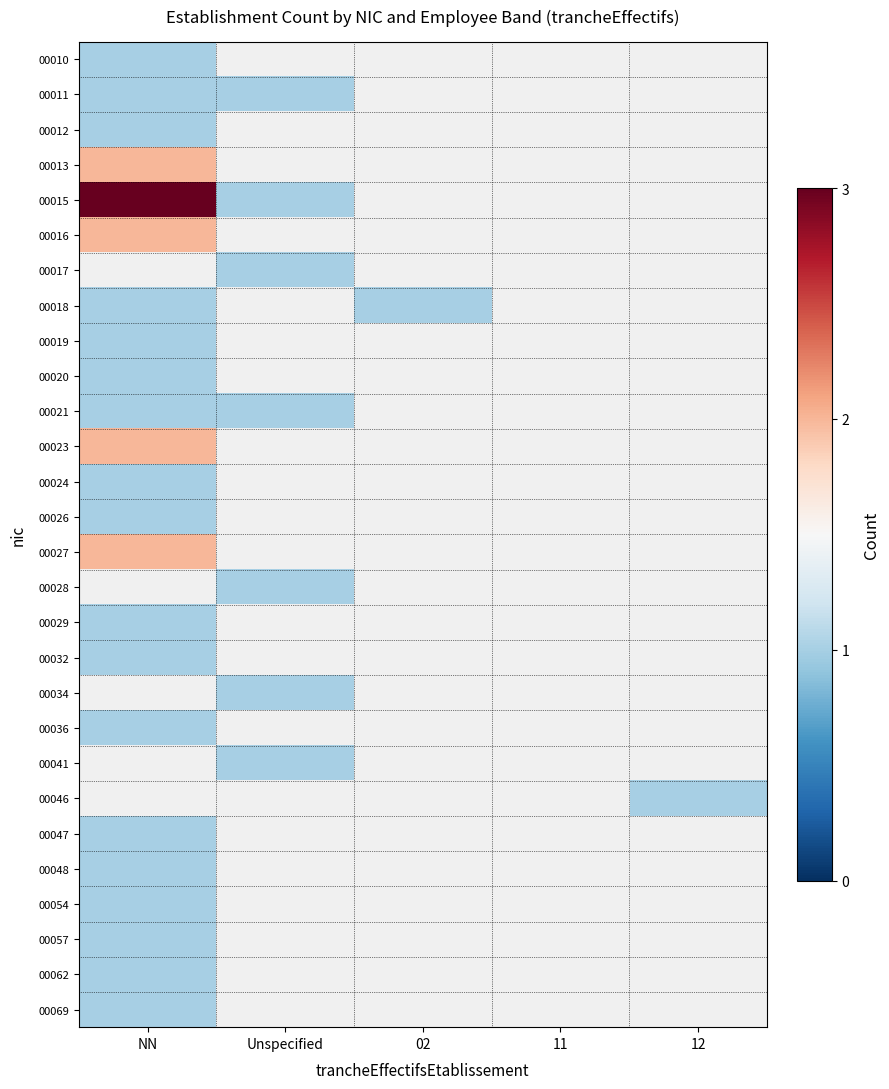

Rank the categories by 00018 value from highest to lowest.

NN, Unspecified, 02, 11, 12